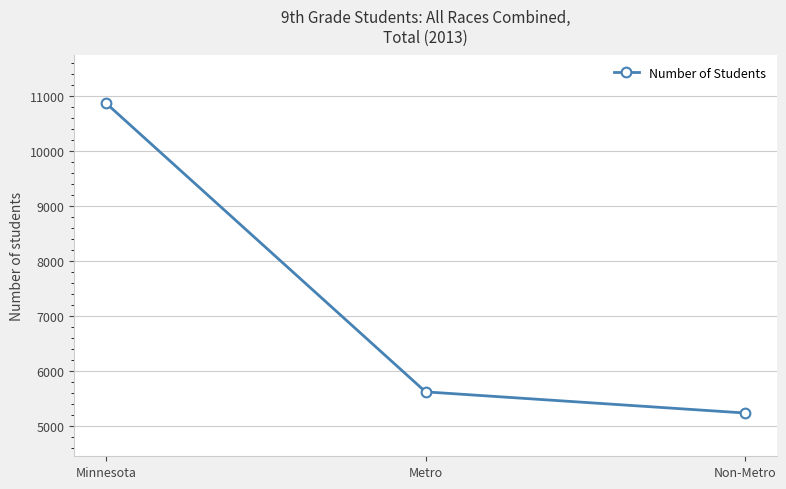

Is this an area chart (filled region under the line)?

No